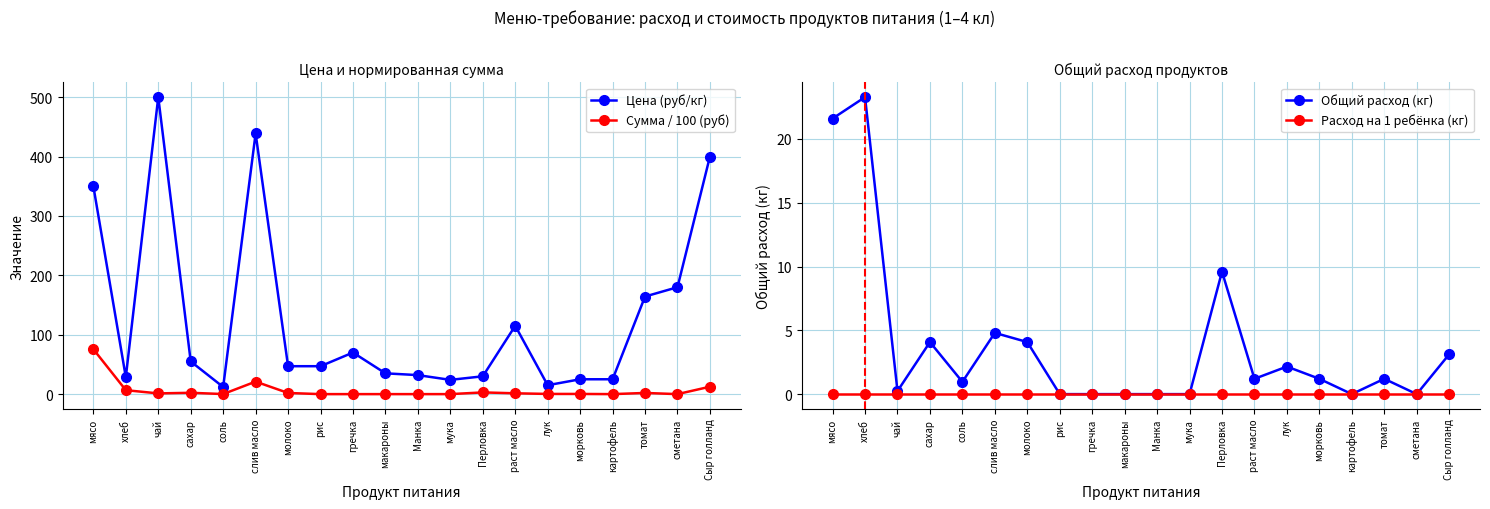

Between рис and Манка, which series saw the biggest shift?

Цена (руб/кг)